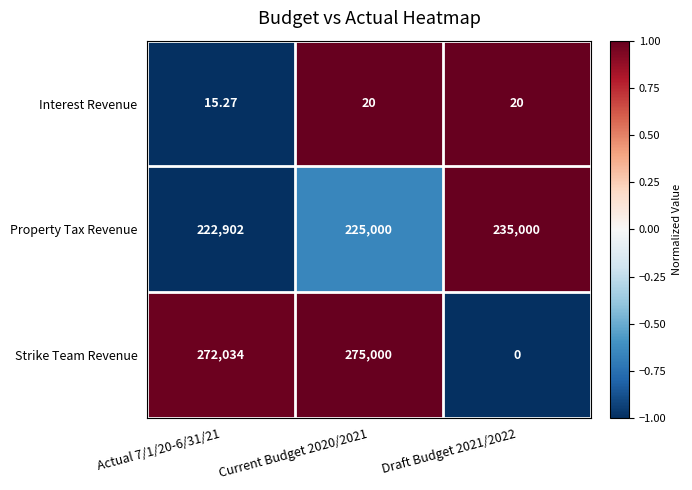

What is the smallest value displayed?

0.0